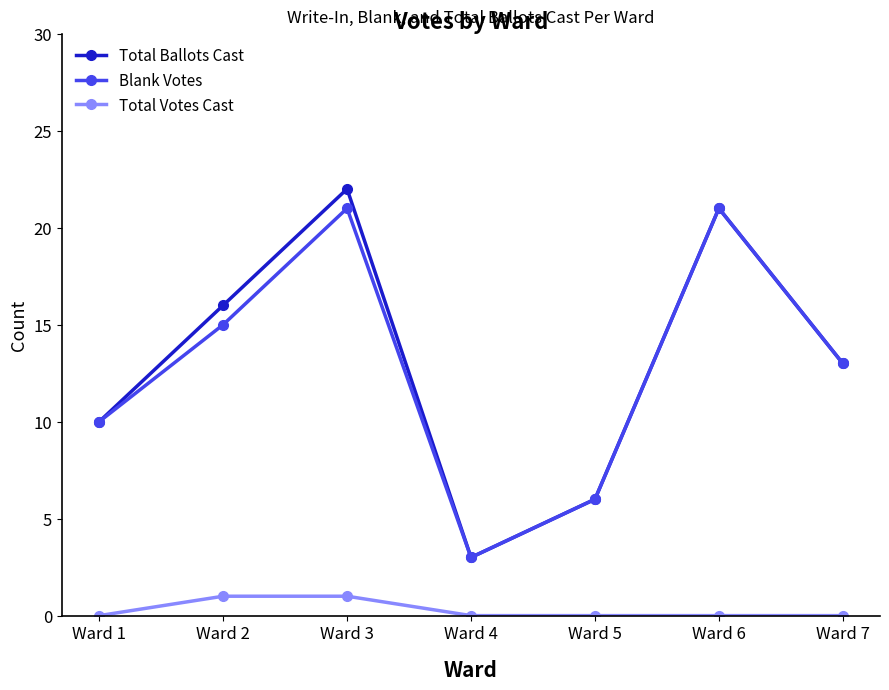

True or false: Total Votes Cast and Blank Votes cross at least once.

False